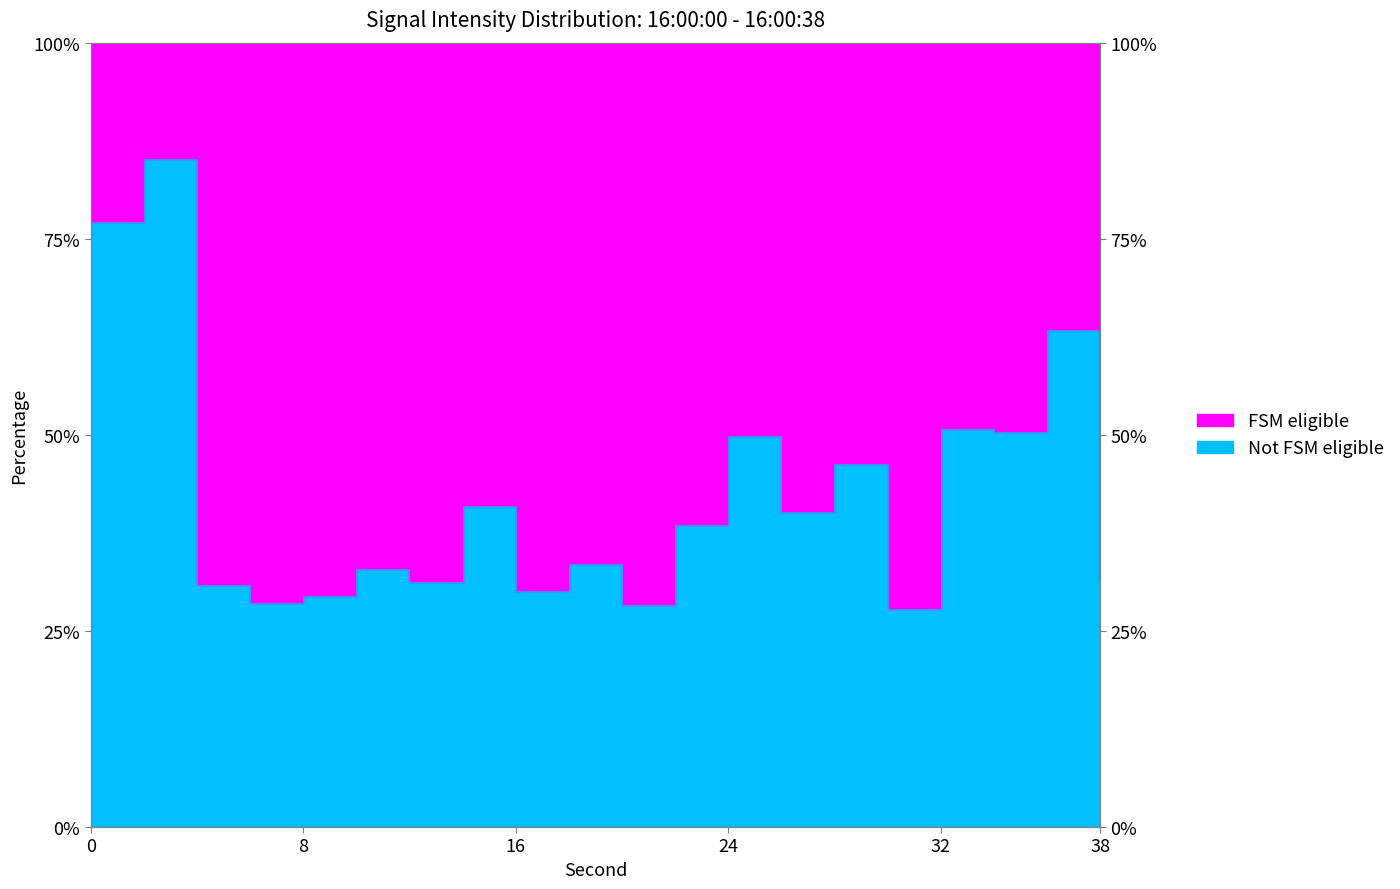

True or false: the data has more than 1 interior local peaks.

True